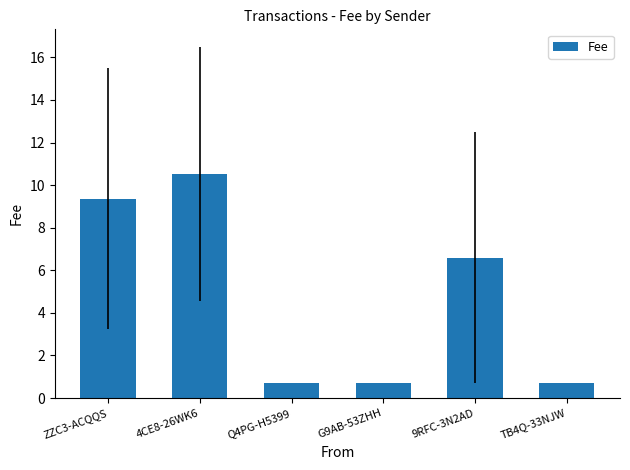

True or false: the data shows 9.4 at ZZC3-ACQQS.

True